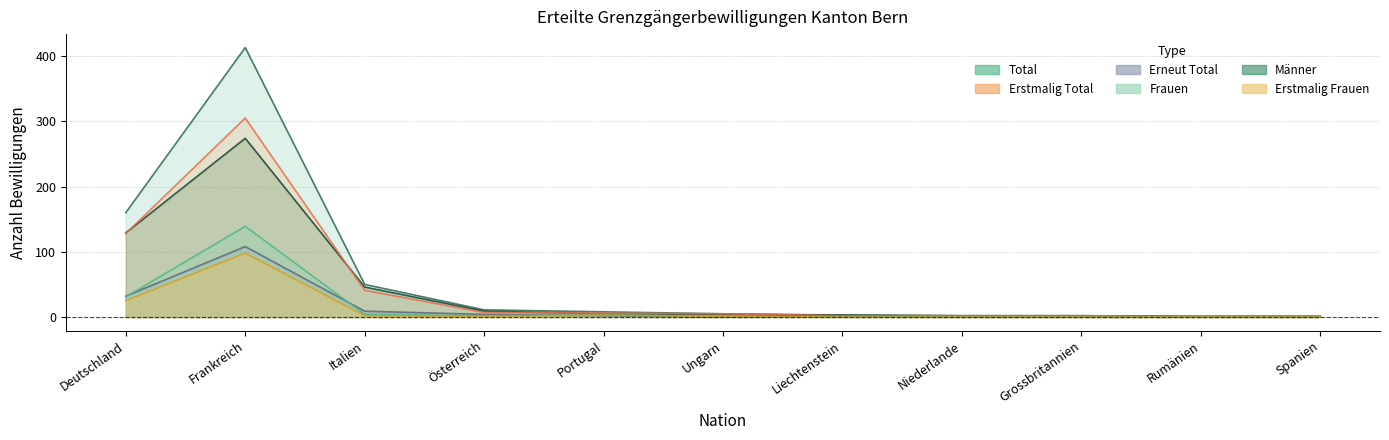

What is the highest value of the Total series?

413